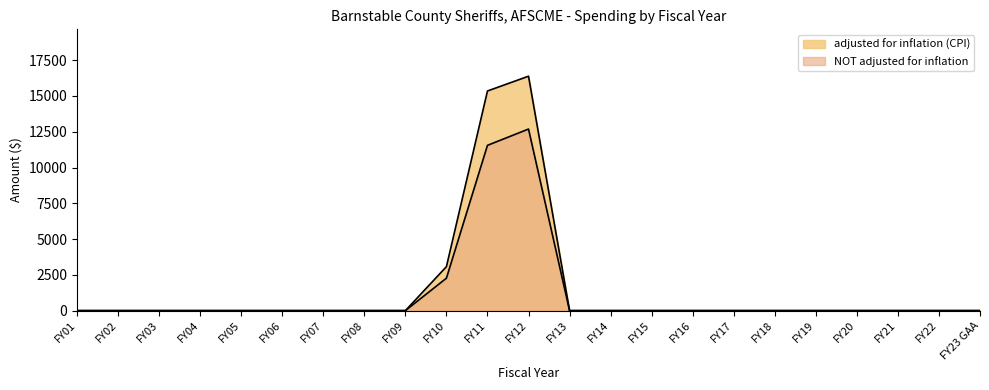

How many positive values does the NOT adjusted for inflation series have?

3